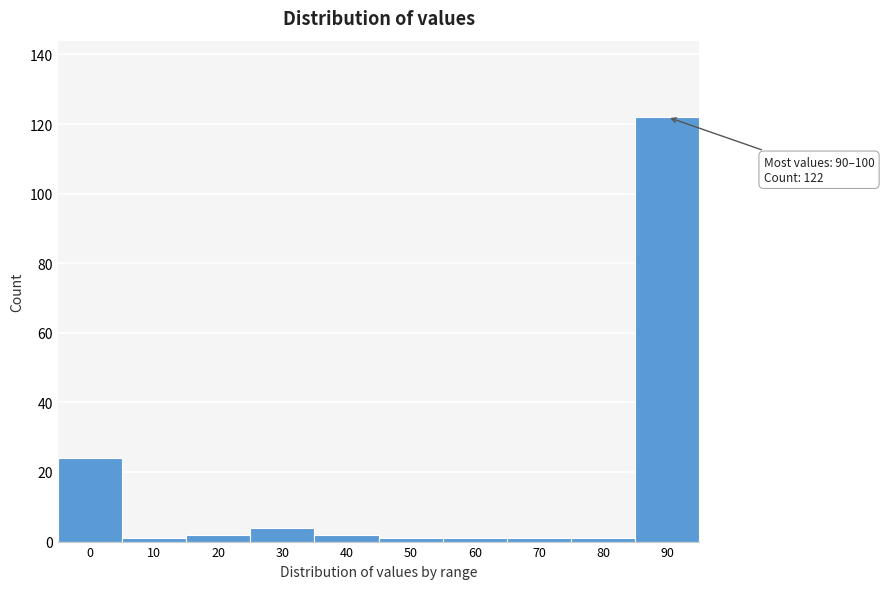

Reading right to left, list all the values displayed in this chart.

90=122	80=1	70=1	60=1	50=1	40=2	30=4	20=2	10=1	0=24